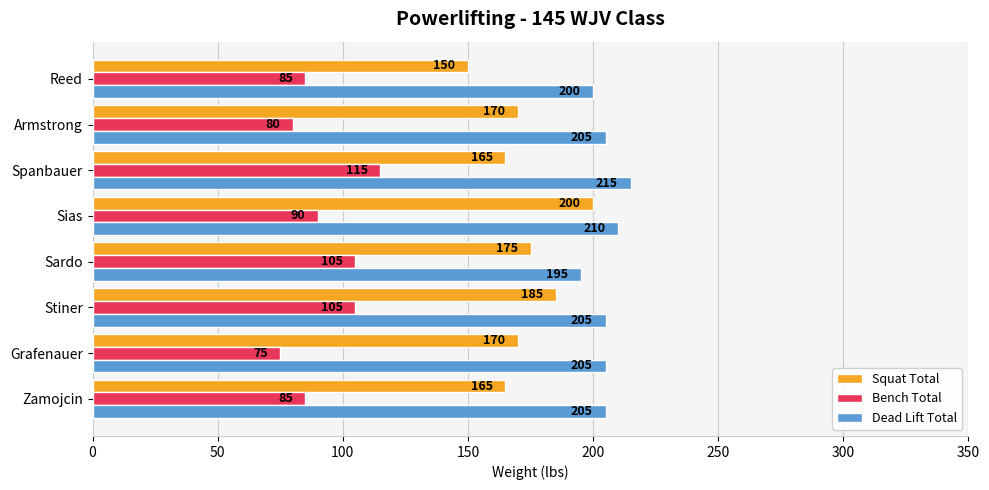

Which series changed the most between Zamojcin and Reed?

Squat Total